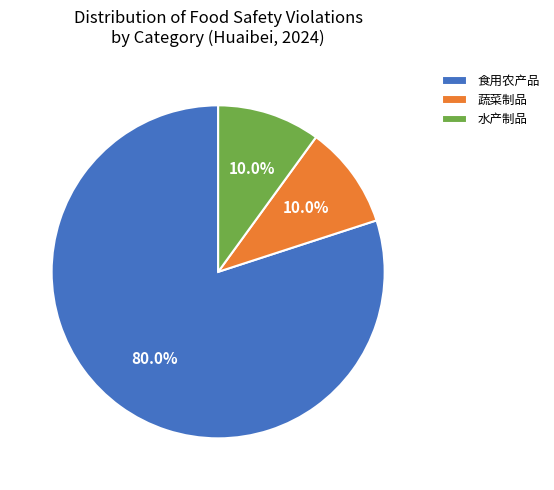

Is it true that 蔬菜制品 is 2% of the pie?

False